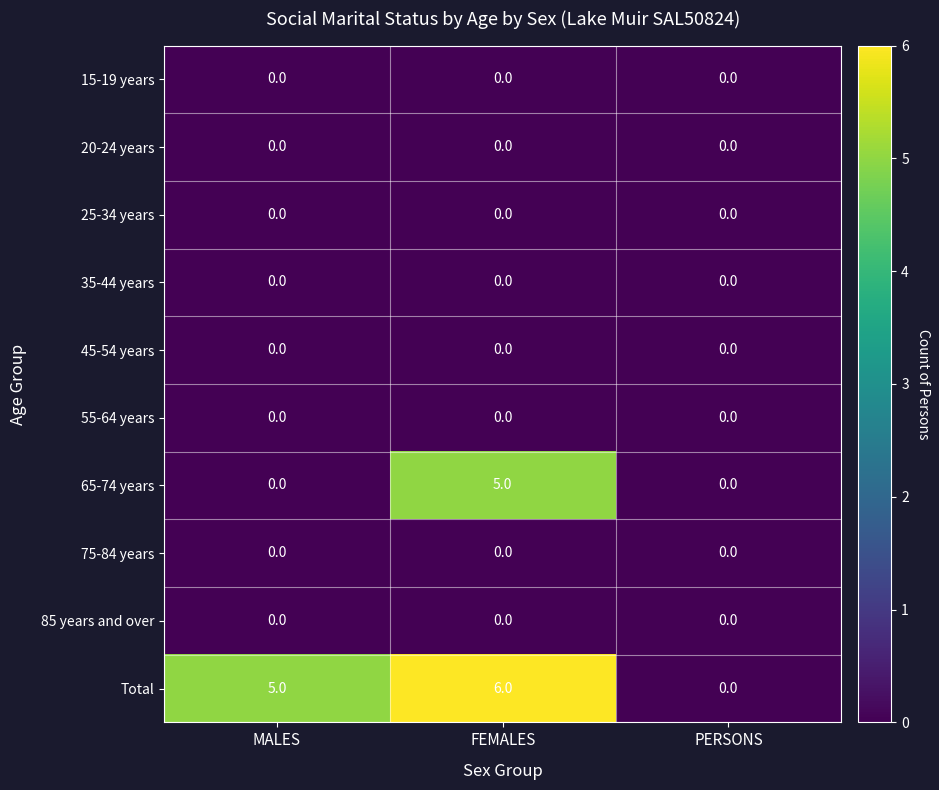

Which series has the largest range (max minus min)?

Total